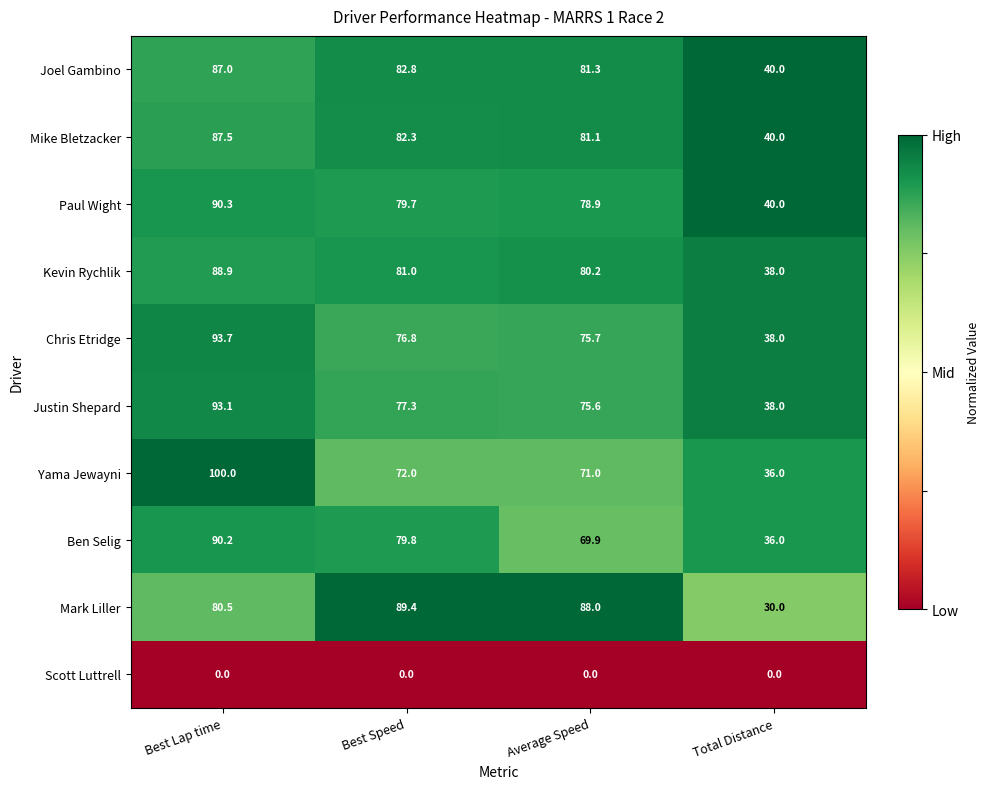

List the series in order of their peak value, lowest first.

Scott Luttrell, Joel Gambino, Mike Bletzacker, Kevin Rychlik, Mark Liller, Ben Selig, Paul Wight, Justin Shepard, Chris Etridge, Yama Jewayni